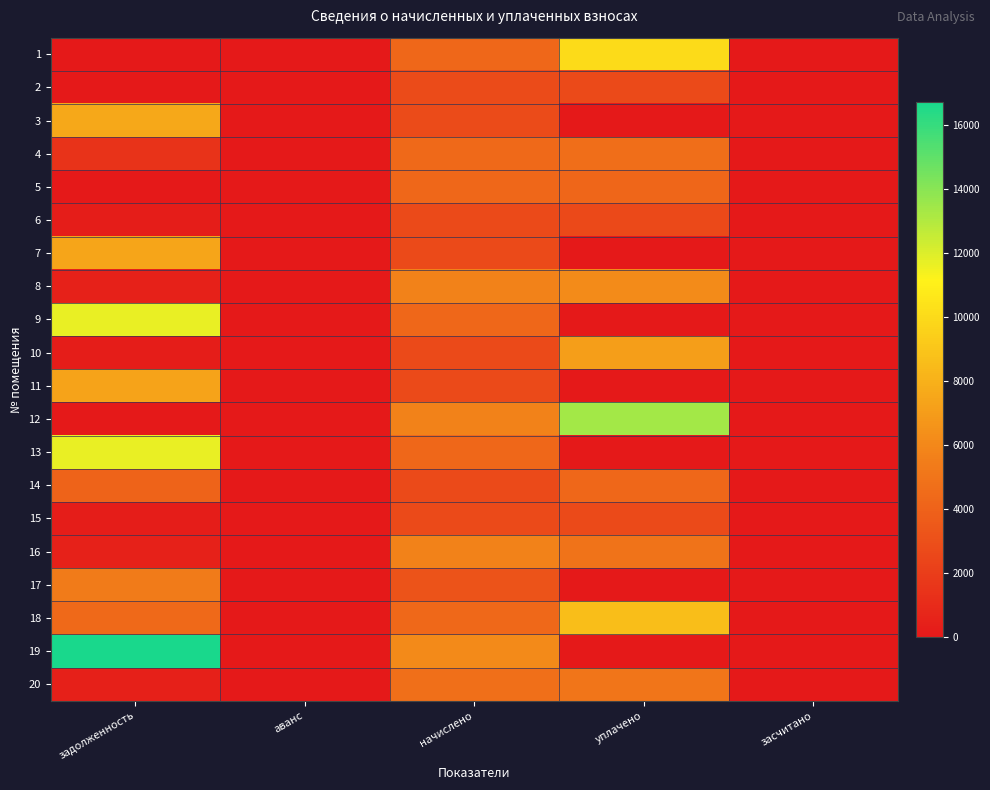

Reading right to left, transcribe all the data shown in this chart.

1: засчитано=0.0	уплачено=10010.0	начислено=4299.7	аванс=0.0	задолженность=0.0
2: засчитано=0.0	уплачено=2741.8	начислено=2765.3	аванс=0.0	задолженность=0.0
3: засчитано=0.0	уплачено=0.0	начислено=2765.3	аванс=0.0	задолженность=7561.8
4: засчитано=0.0	уплачено=4659.2	начислено=4387.6	аванс=0.0	задолженность=1471.3
5: засчитано=0.0	уплачено=4231.4	начислено=4267.7	аванс=0.0	задолженность=0.0
6: засчитано=0.0	уплачено=2647.1	начислено=2725.3	аванс=0.0	задолженность=227.1
7: засчитано=0.0	уплачено=0.0	начислено=2725.3	аванс=0.0	задолженность=7452.5
8: засчитано=0.0	уплачено=6184.8	начислено=5754.2	аванс=0.0	задолженность=479.5
9: засчитано=0.0	уплачено=0.0	начислено=4259.8	аванс=0.0	задолженность=11648.5
10: засчитано=0.0	уплачено=7093.1	начислено=2717.3	аванс=0.0	задолженность=228.7
11: засчитано=0.0	уплачено=0.0	начислено=2701.3	аванс=0.0	задолженность=7386.9
12: засчитано=0.0	уплачено=13377.6	начислено=5746.2	аванс=0.0	задолженность=0.0
13: засчитано=0.0	уплачено=0.0	начислено=4259.8	аванс=0.0	задолженность=11648.5
14: засчитано=0.0	уплачено=4295.3	начислено=2701.3	аванс=0.0	задолженность=4103.4
15: засчитано=0.0	уплачено=2686.2	начислено=2709.2	аванс=0.0	задолженность=226.3
16: засчитано=0.0	уплачено=4949.4	начислено=5706.2	аванс=0.0	задолженность=477.2
17: засчитано=0.0	уплачено=0.0	начислено=3172.8	аванс=0.0	задолженность=5366.3
18: засчитано=0.0	уплачено=8687.2	начислено=4323.7	аванс=0.0	задолженность=4384.7
19: засчитано=0.0	уплачено=0.0	начислено=6121.9	аванс=0.0	задолженность=16740.8
20: засчитано=0.0	уплачено=5068.1	начислено=4715.3	аванс=0.0	задолженность=392.9